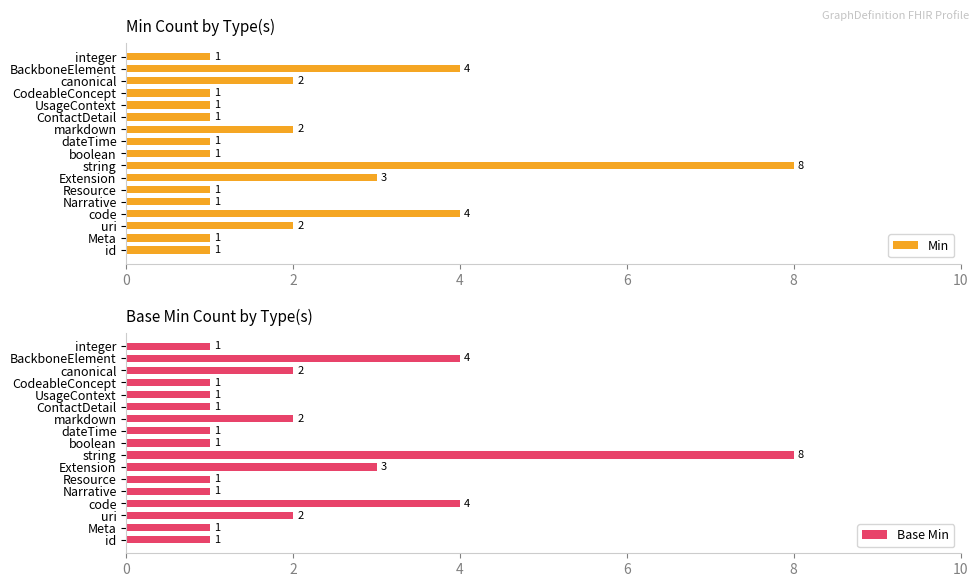

Reading left to right, what are all the values shown in this chart?

Min: 1	1	2	4	1	1	3	8	1	1	2	1	1	1	2	4	1
Base Min: 1	1	2	4	1	1	3	8	1	1	2	1	1	1	2	4	1